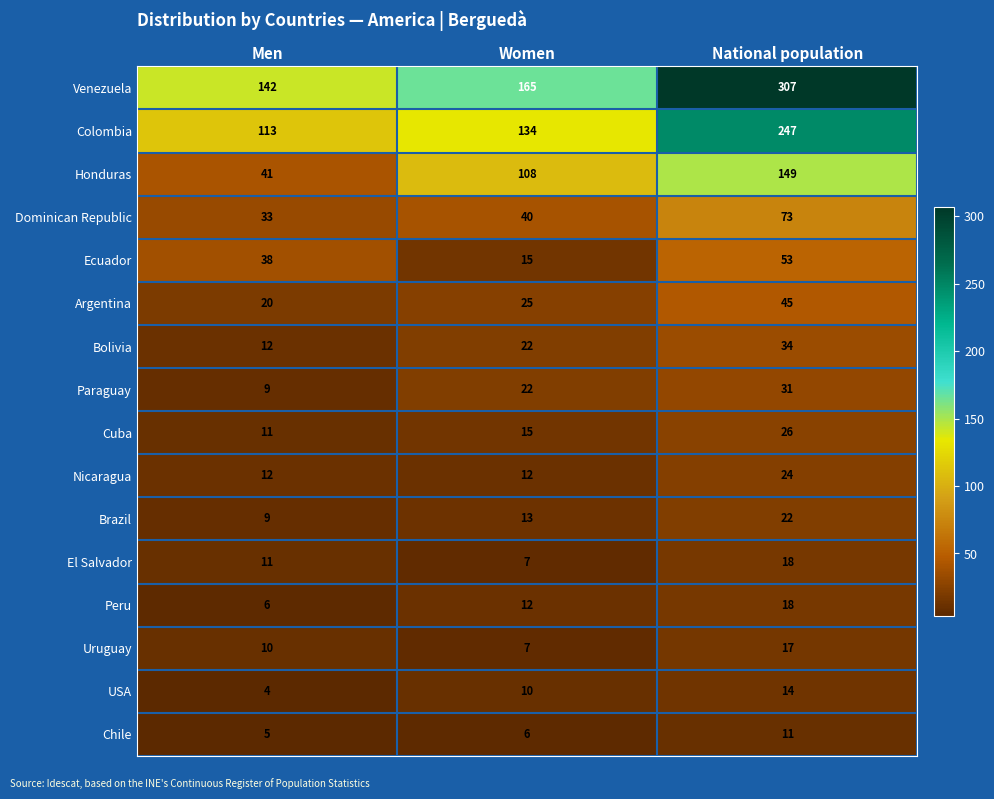

Between Women and National population, which series saw the biggest shift?

Venezuela